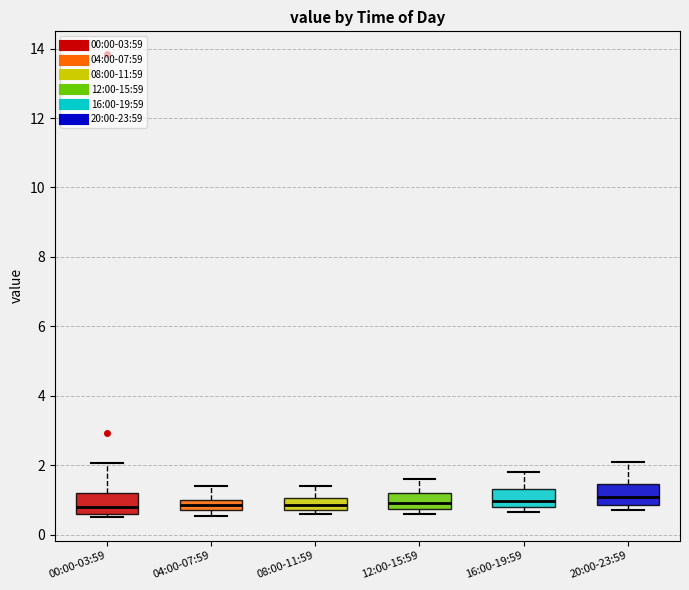

Where is the upper edge of the box for 16:00-19:59 on the y-axis? The values are not printed on the chart, so give them approximately, as read against the axis.

1.4